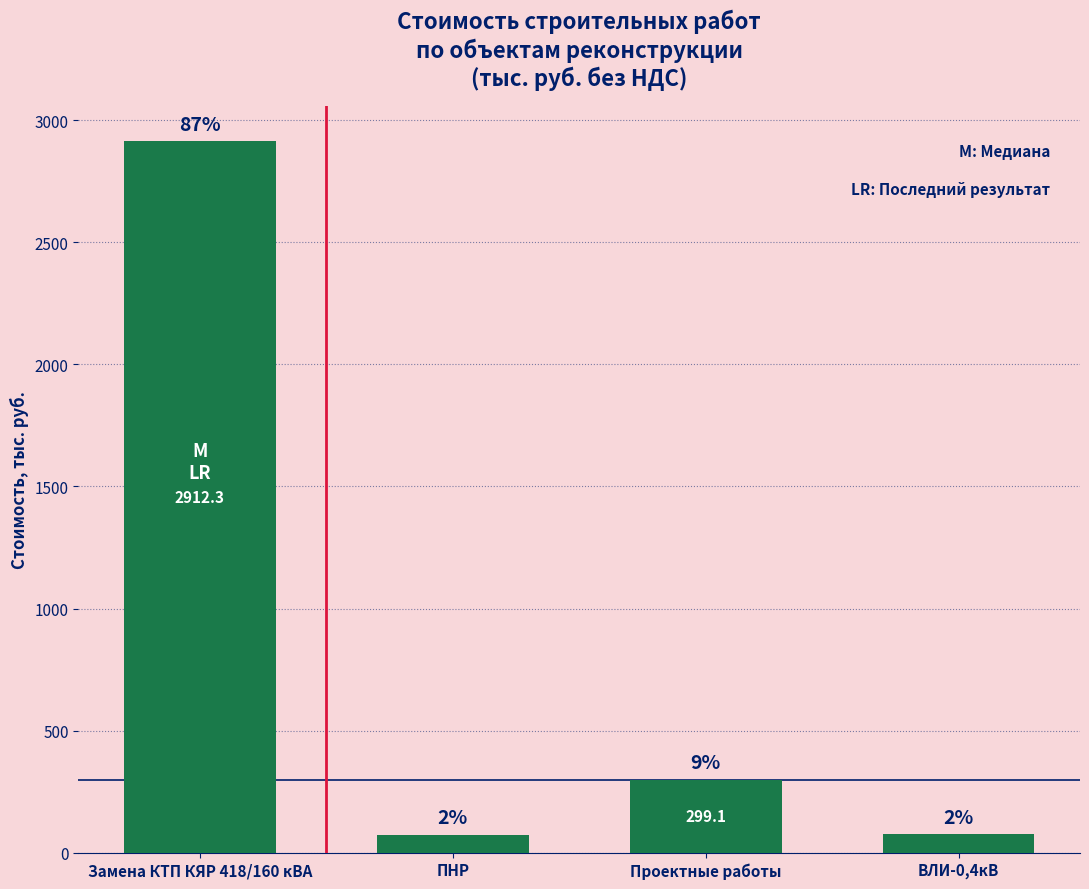

List the labels in order of value, smallest first.

ПНР, ВЛИ-0,4кВ, Проектные работы, Замена КТП КЯР 418/160 кВА